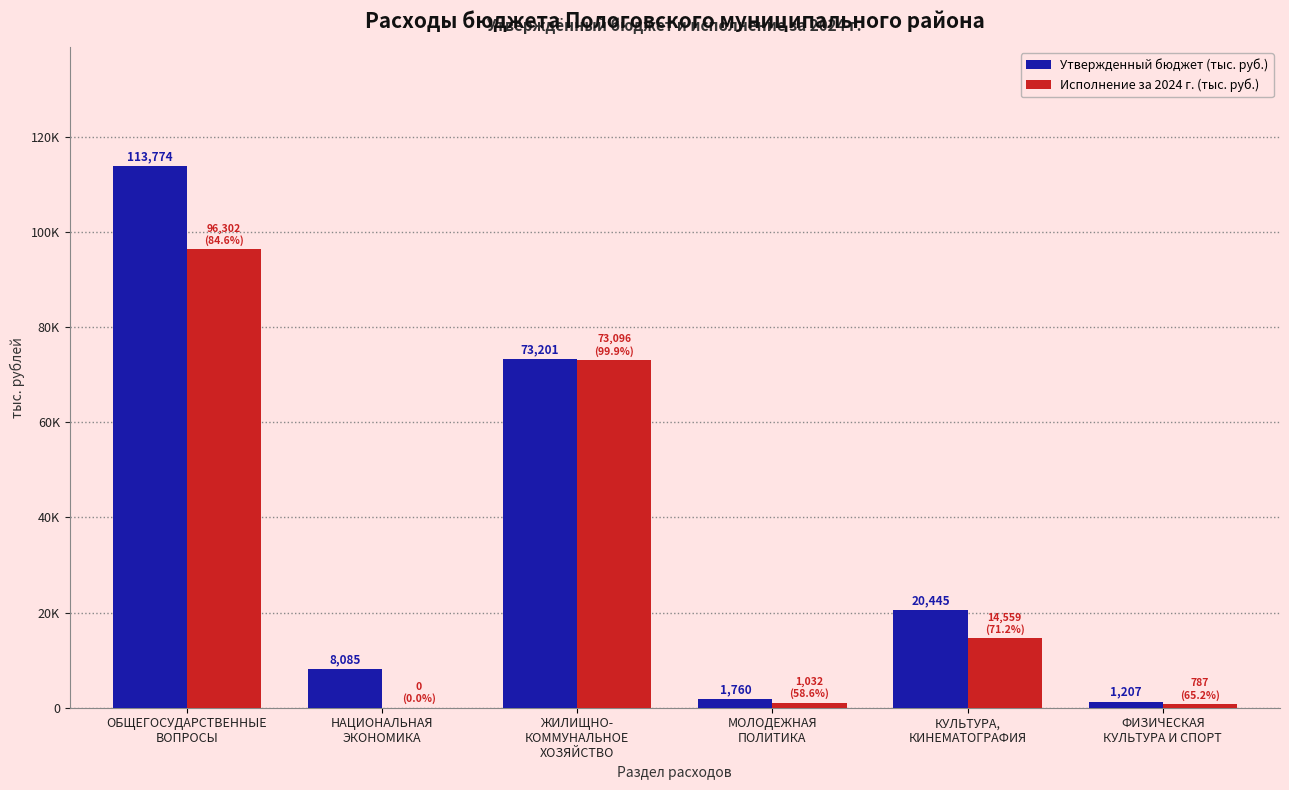

What is the label of the 3rd bar from the left?

ЖИЛИЩНО-
КОММУНАЛЬНОЕ
ХОЗЯЙСТВО